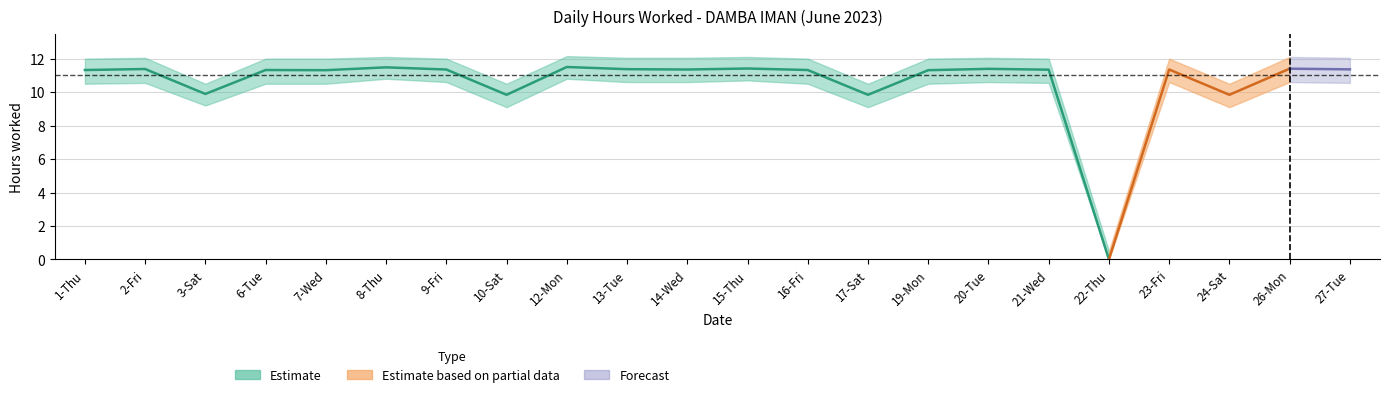

What is the maximum value for Low (hours worked)?

11.5